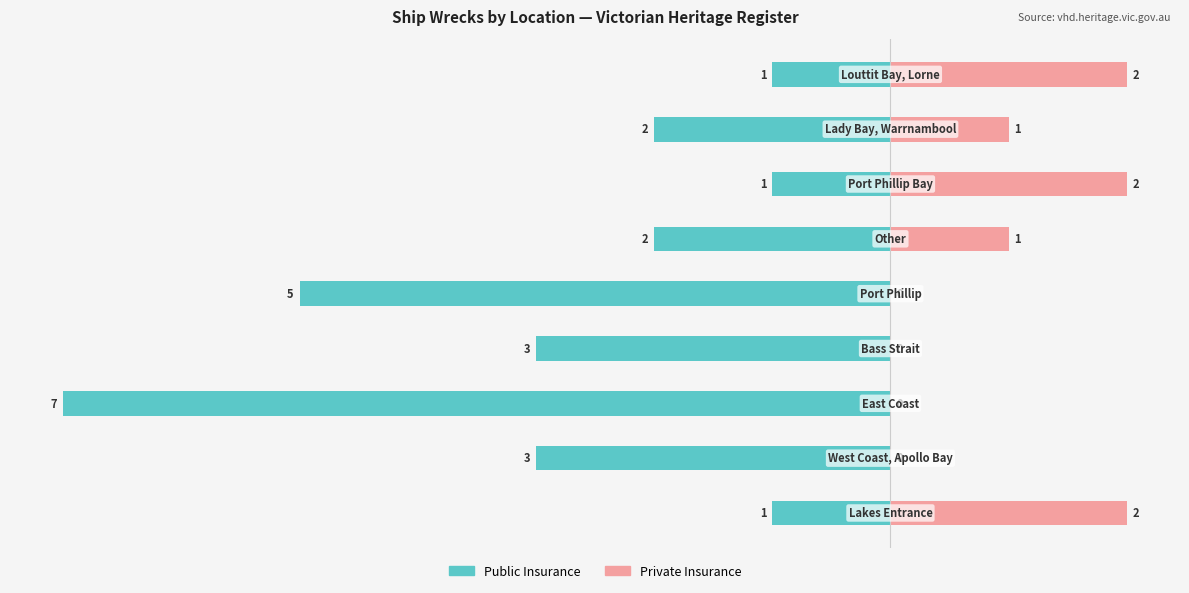

What is the approximate value of Public Insurance at 2?

-2